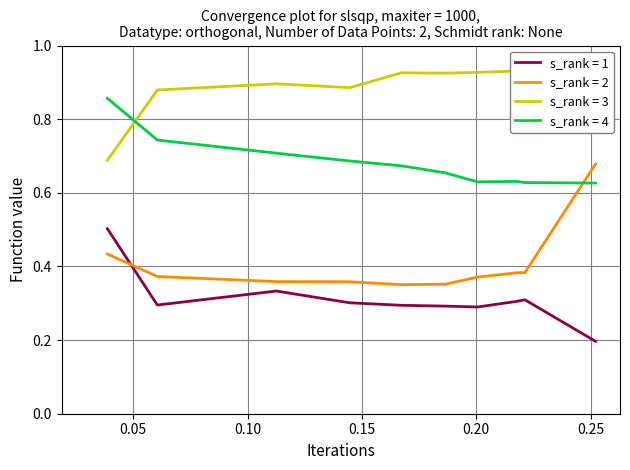

True or false: s_rank = 2 and s_rank = 4 intersect in this chart.

True